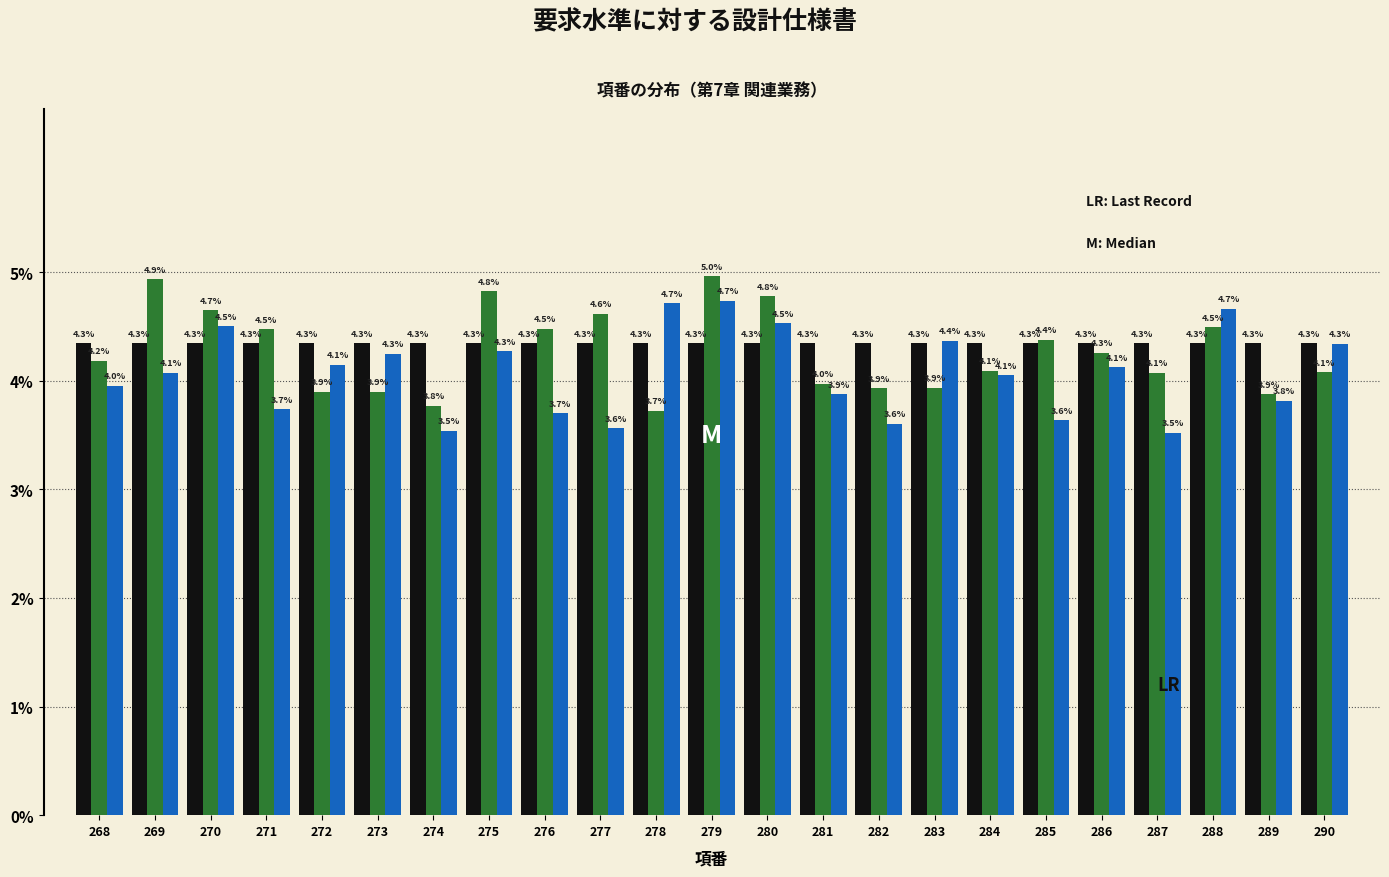

Which label corresponds to the largest value in the chart?

279